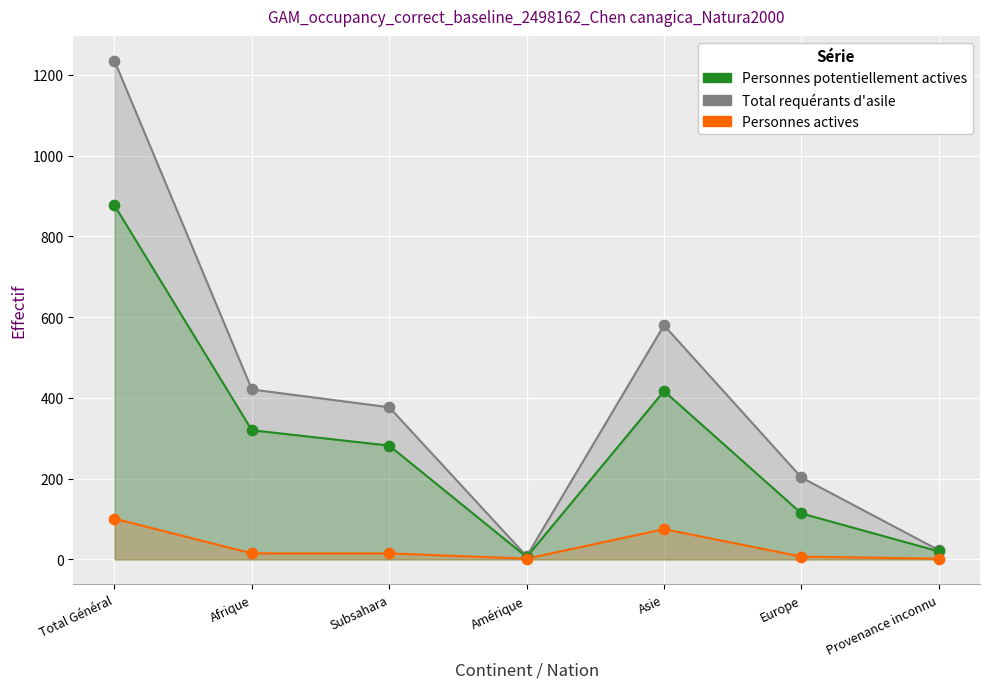

What are all the series names shown in the legend?

Total requérants d'asile, Personnes potentiellement actives, Personnes actives